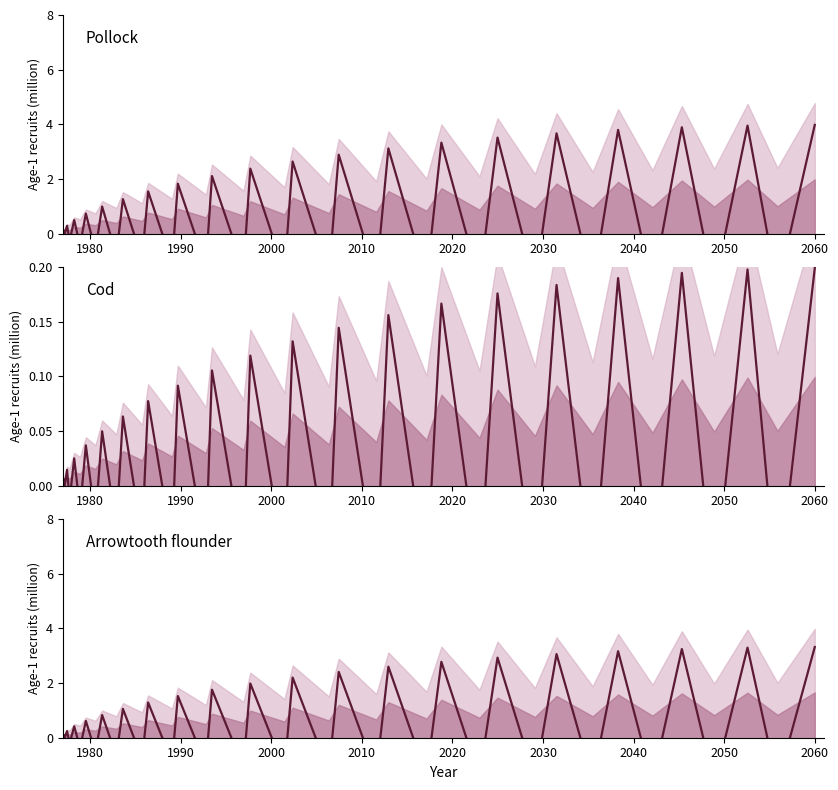

Count the number of values greater than 0.

20